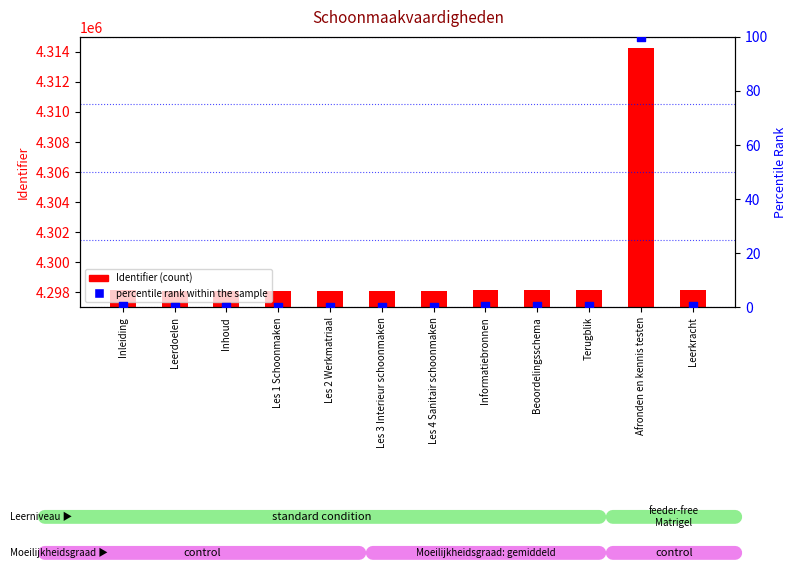

Which series reaches the maximum Y coordinate?

Identifier (count)